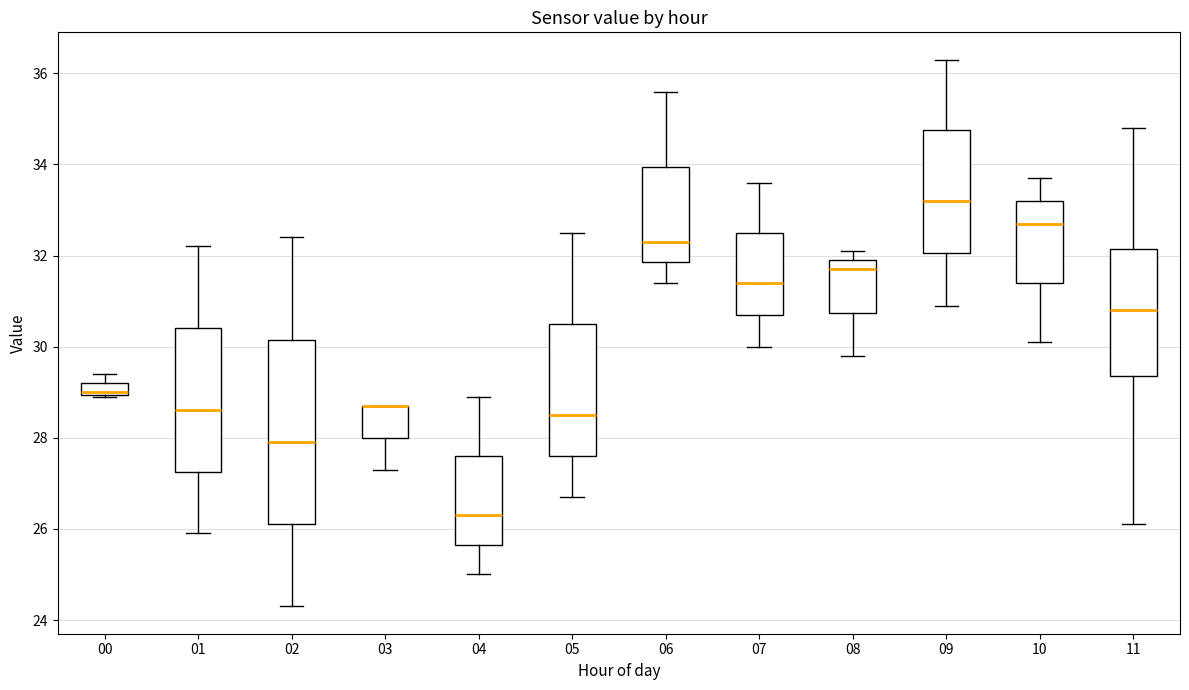

Which box is the tallest, from its lower edge to its upper edge?

02